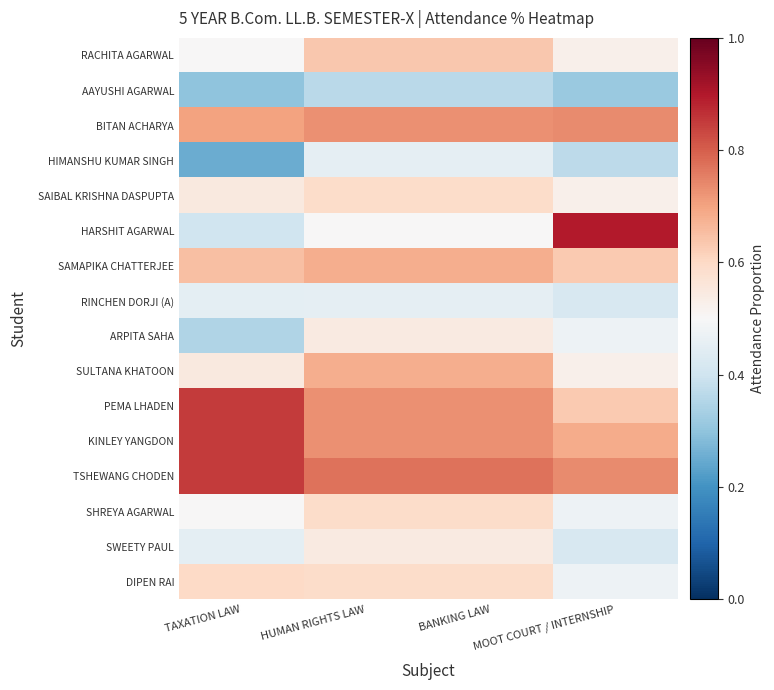

What is the minimum value shown in the chart?

0.2